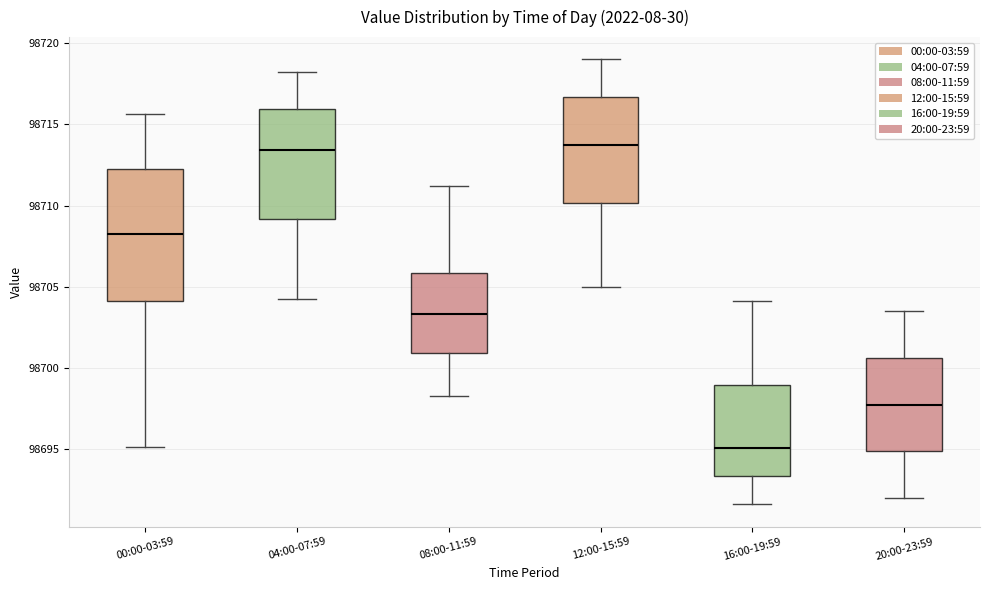

Reading left to right, transcribe this box plot: for each box, give where its median line is, the range the box spans, and where its two whiskers end, as read against the y-axis. The values are not printed on the chart, so give them approximately, as read against the axis.

00:00-03:59: median 98708.5, box 98704.0 to 98712.0, whiskers 98695.0 to 98715.5
04:00-07:59: median 98713.5, box 98709.0 to 98716.0, whiskers 98704.5 to 98718.0
08:00-11:59: median 98703.5, box 98701.0 to 98706.0, whiskers 98698.5 to 98711.0
12:00-15:59: median 98713.5, box 98710.0 to 98716.5, whiskers 98705.0 to 98719.0
16:00-19:59: median 98695.0, box 98693.5 to 98699.0, whiskers 98691.5 to 98704.0
20:00-23:59: median 98698.0, box 98695.0 to 98700.5, whiskers 98692.0 to 98703.5